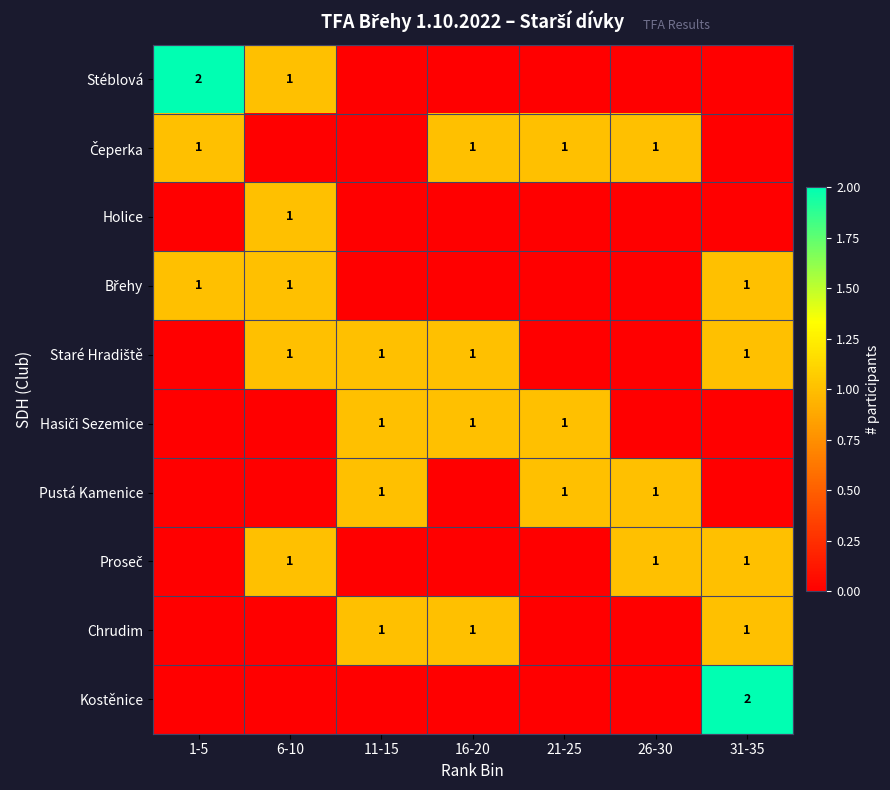

How many Kostěnice values are between 0 and 1?

6